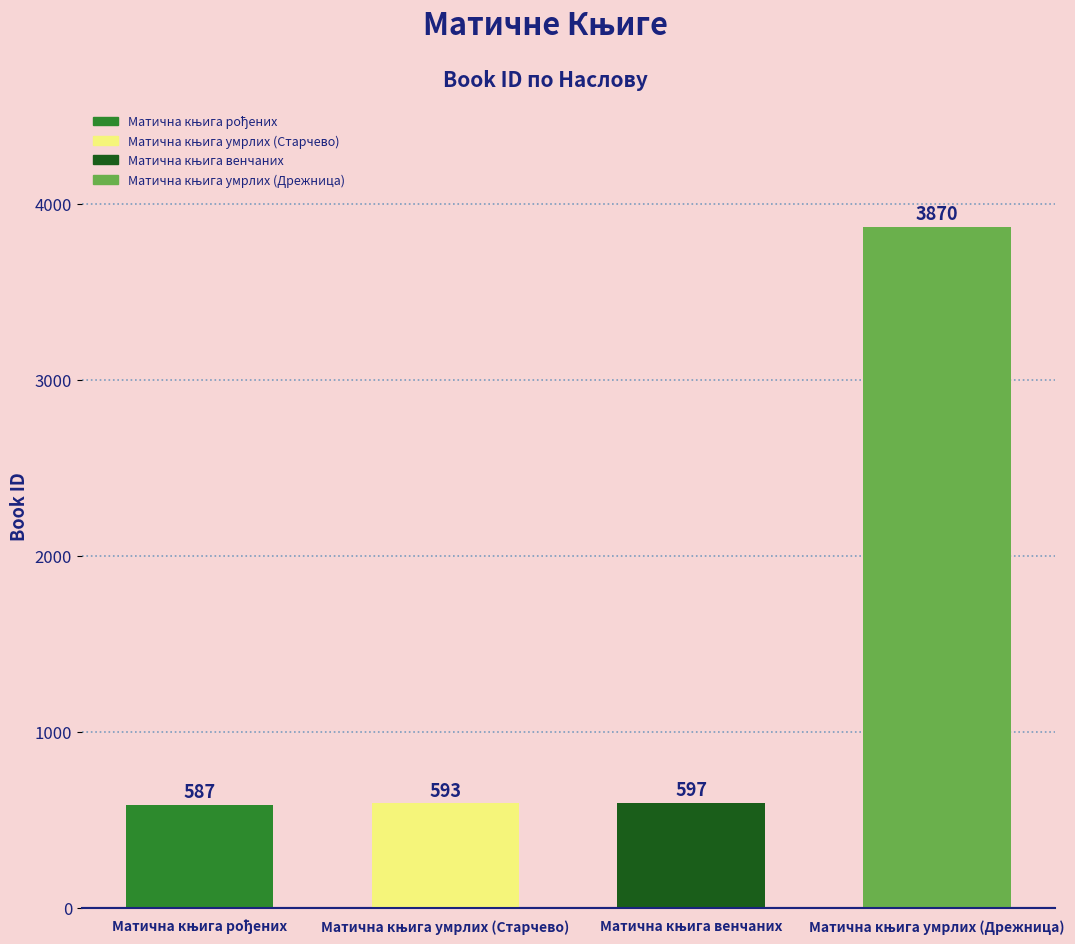

What is the smallest value displayed?

587